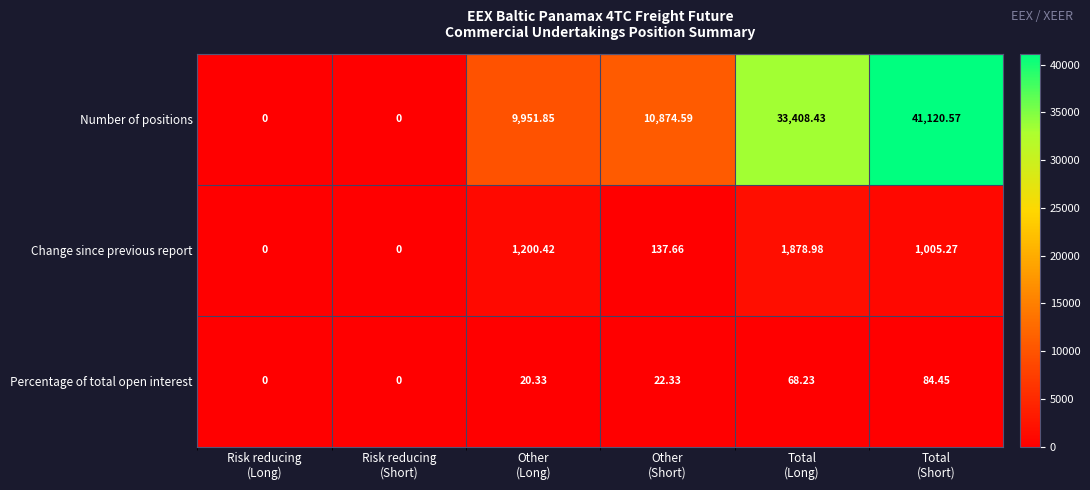

Which series has the largest range (max minus min)?

Number of positions